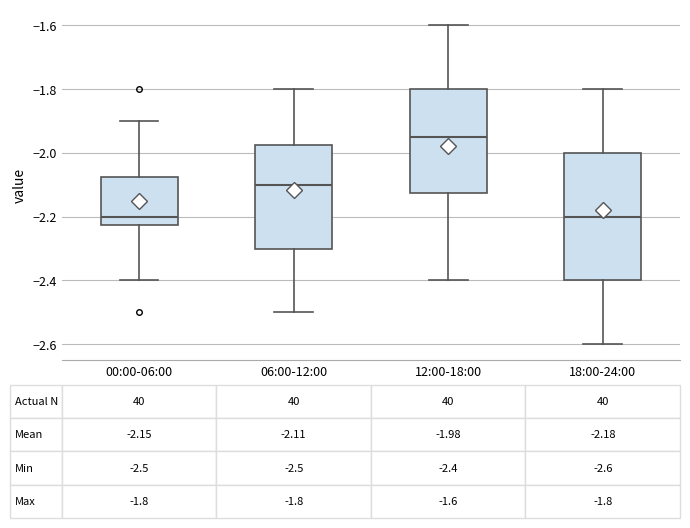

Which box is the tallest, from its lower edge to its upper edge?

18:00-24:00